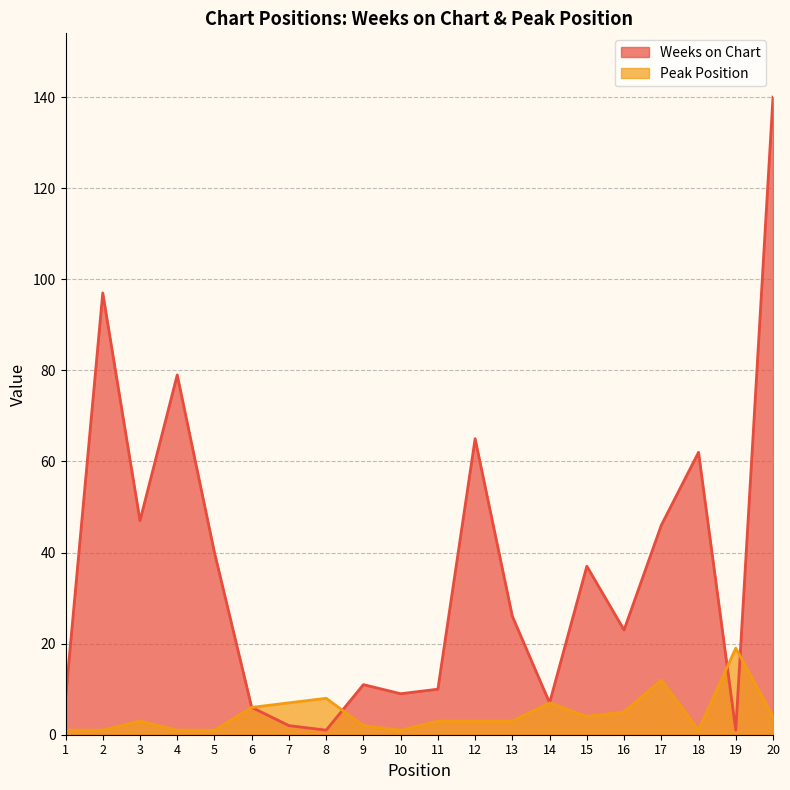

What is the value of the Peak Position point at the 18th from the left?

1